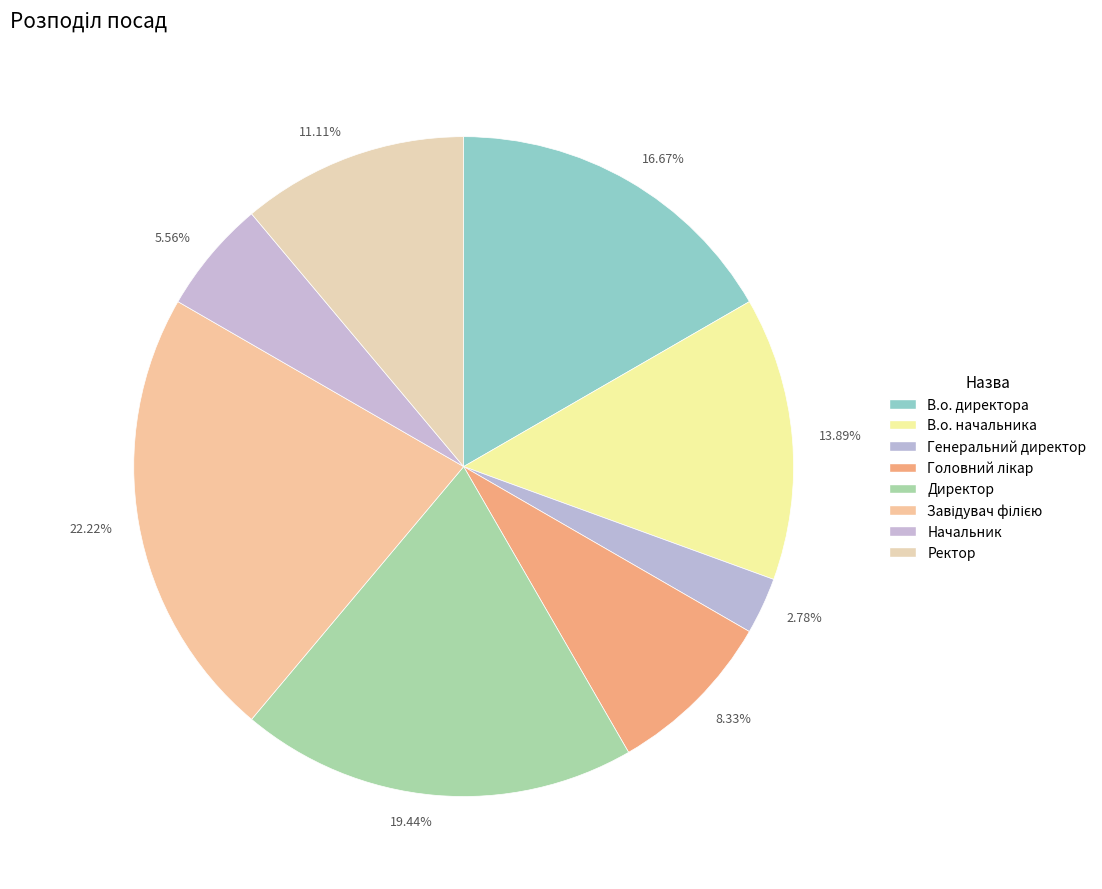

Which has a higher value, 13.89% or 8.33%?

13.89%